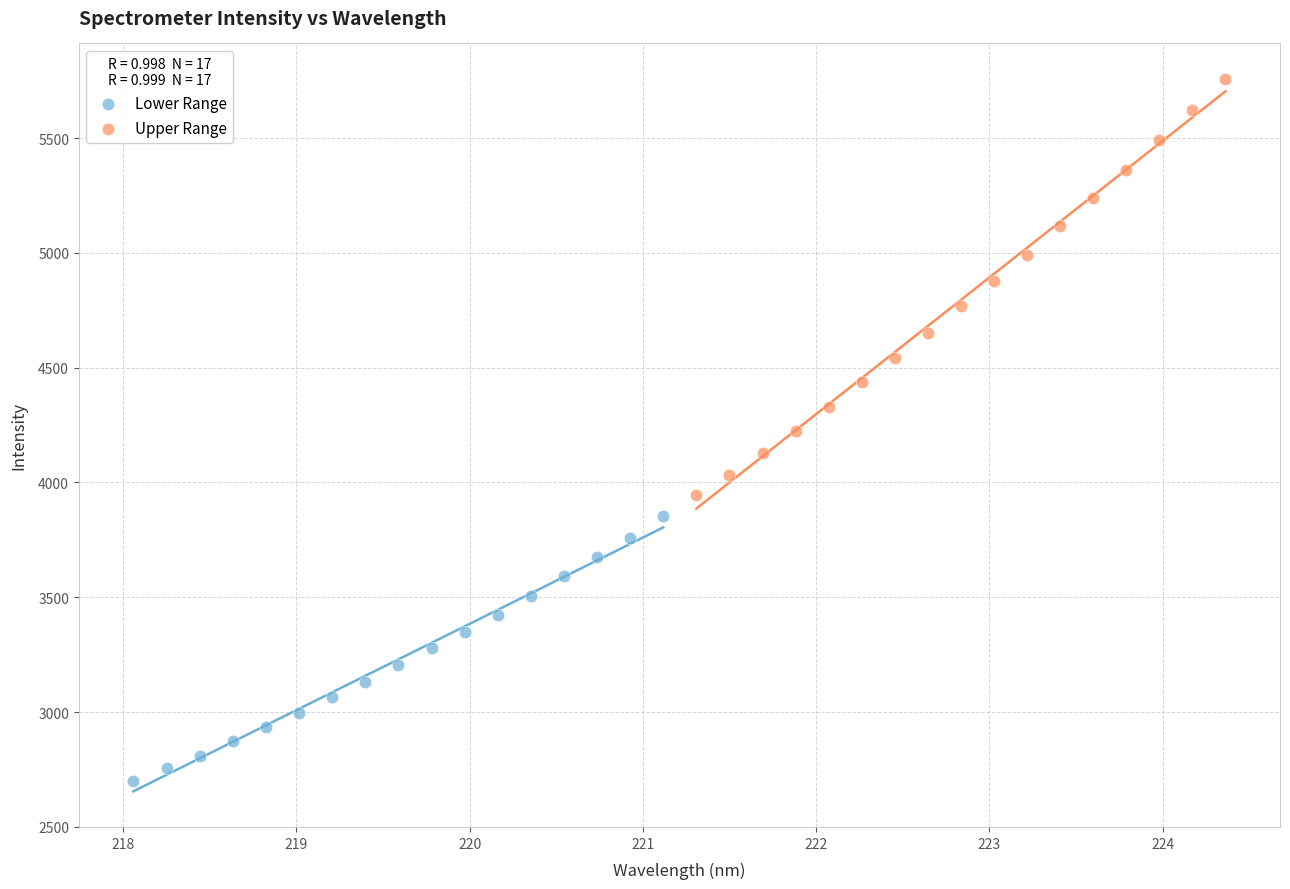

Which series contains the highest Y value?

Upper Range